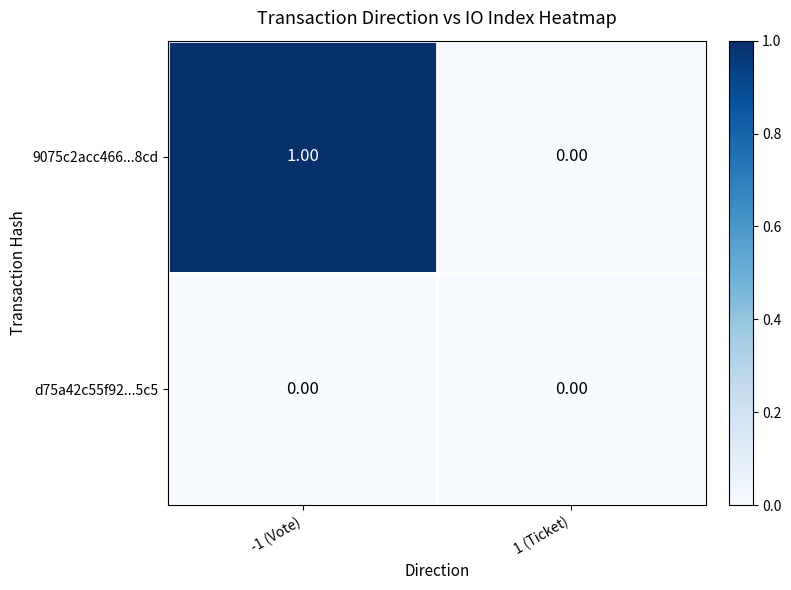

List the series in order of their peak value, lowest first.

d75a42c55f92...5c5, 9075c2acc466...8cd